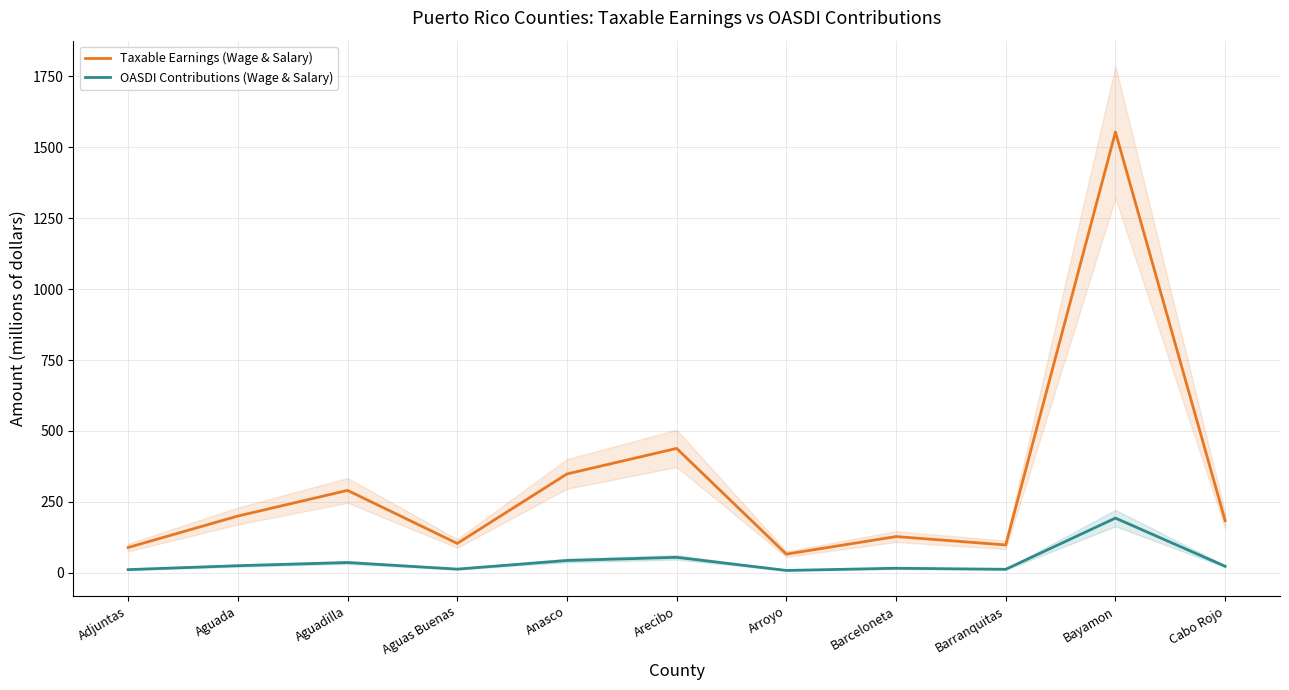

What is the total value across all series at Barceloneta?

143.4